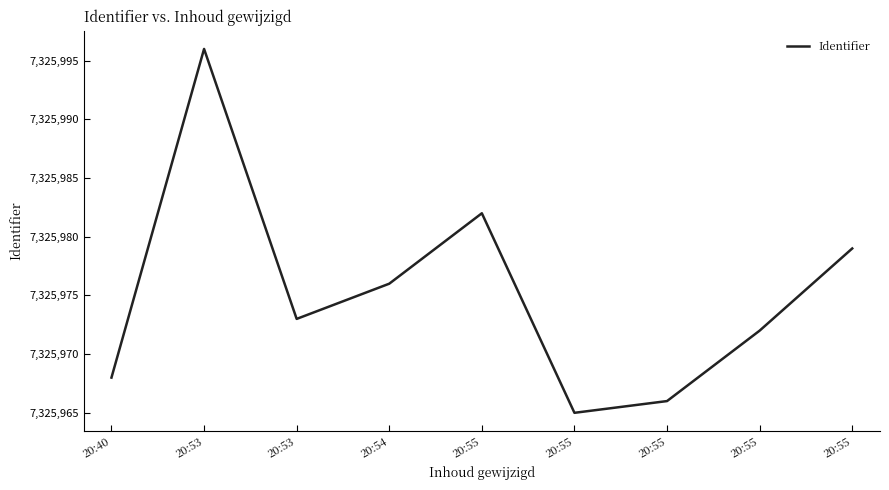

Reading left to right, what are all the values shown in this chart?

20:40=7325968	20:53=7325996	20:53=7325973	20:54=7325976	20:55=7325982	20:55=7325965	20:55=7325966	20:55=7325972	20:55=7325979